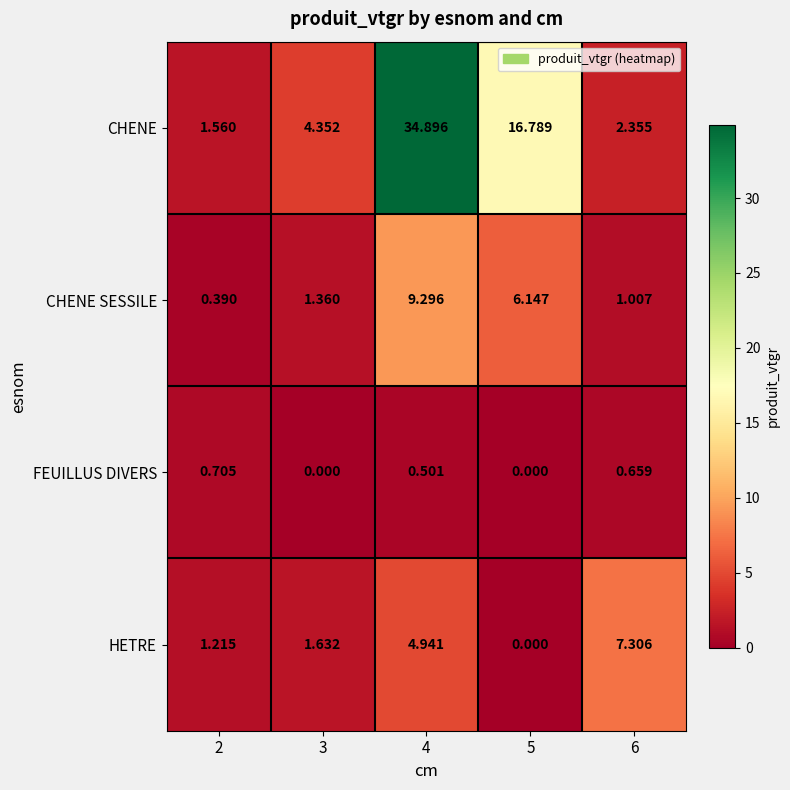

Which series has the largest total across all categories?

CHENE